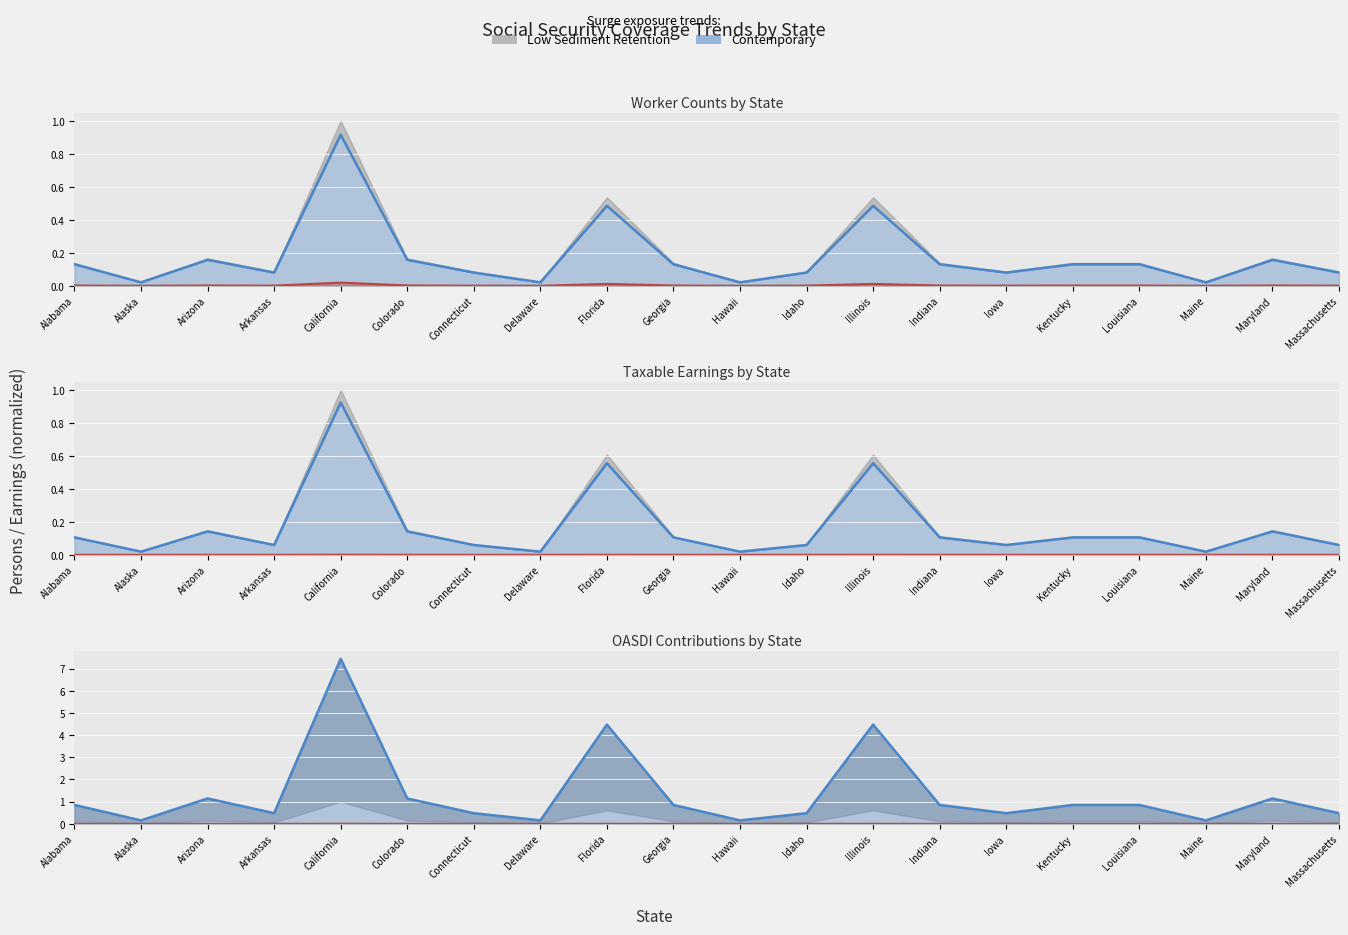

The value of Wage taxable at Hawaii is 0.0. True or false?

False